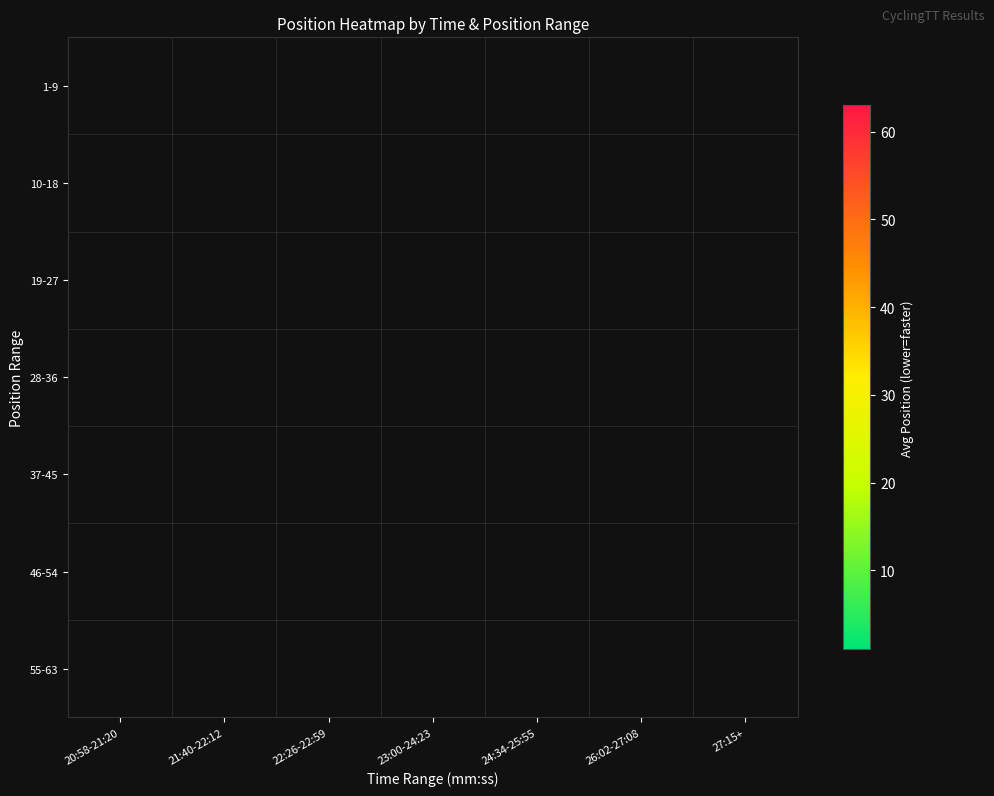

What is the greatest value displayed?

59.0